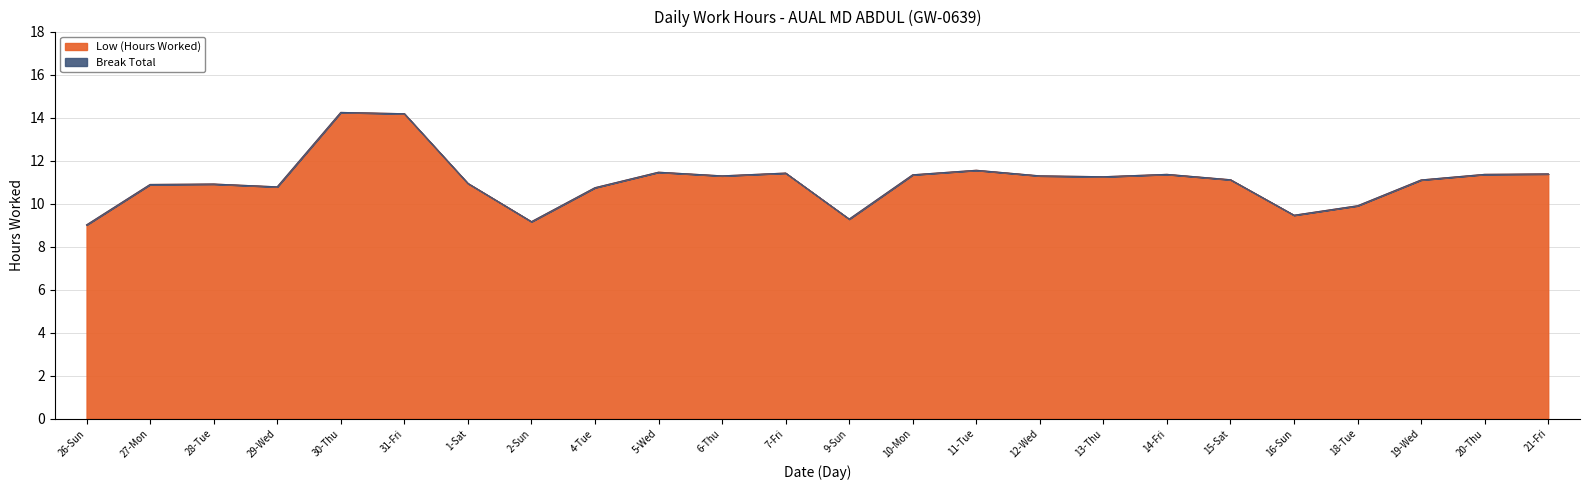

What is the difference between the second highest and second lowest values?

5.0